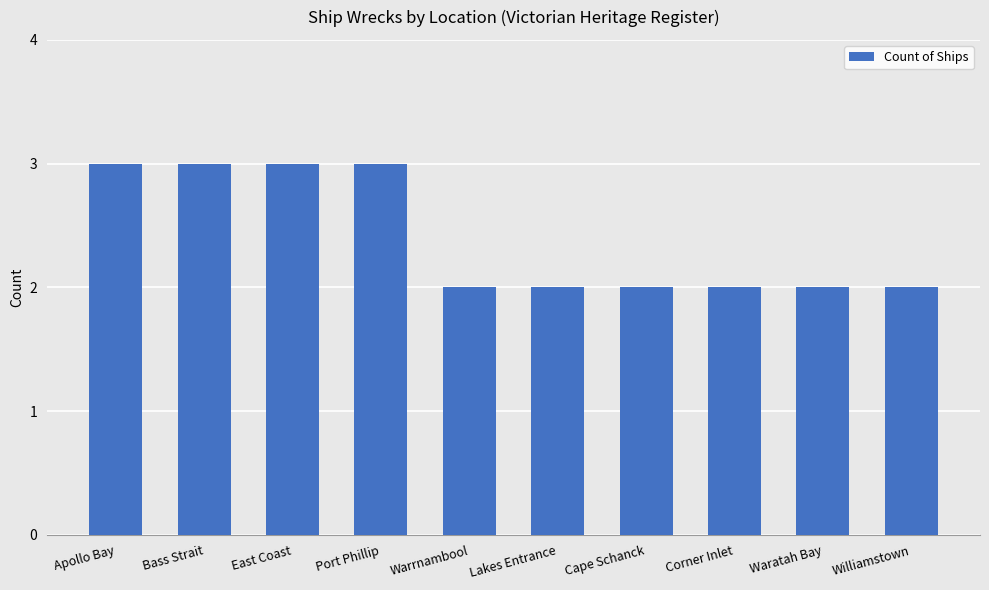

What is the average value?

2